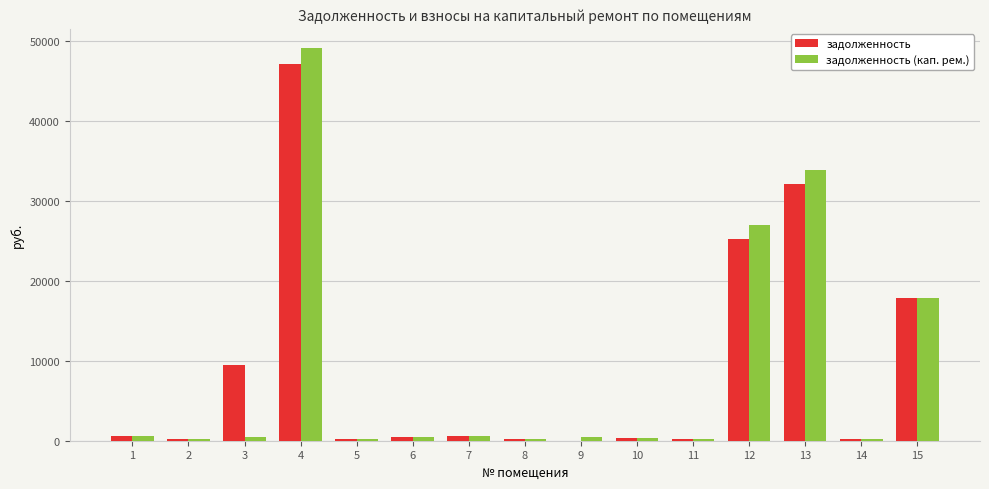

What are all the series names shown in the legend?

задолженность, задолженность (кап. рем.)